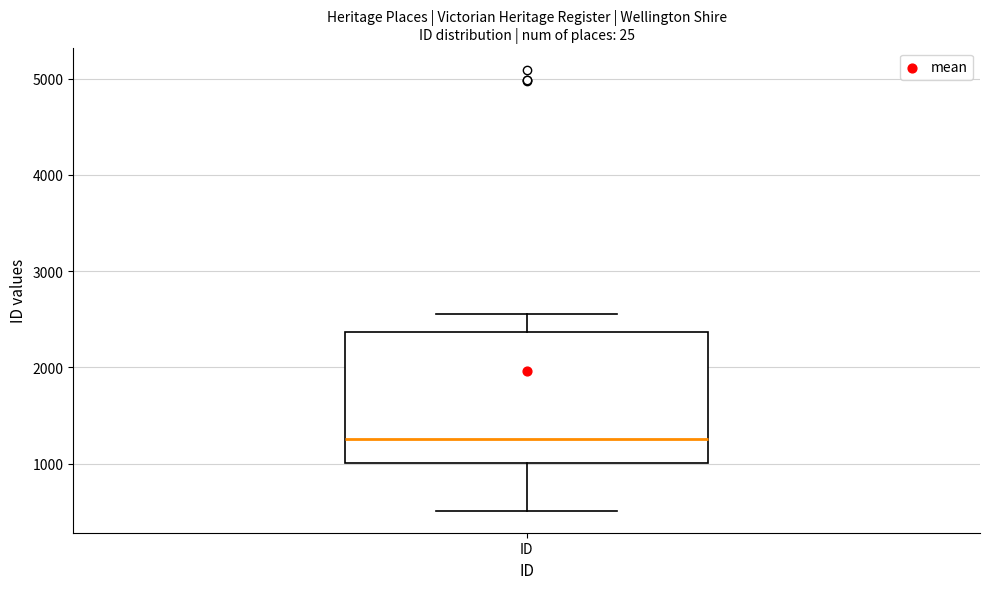

Transcribe this box plot: give where the median line is, the range the box spans, and where the two whiskers end, as read against the y-axis. The values are not printed on the chart, so give them approximately, as read against the axis.

median 1300, box 1000 to 2400, whiskers 500 to 2600